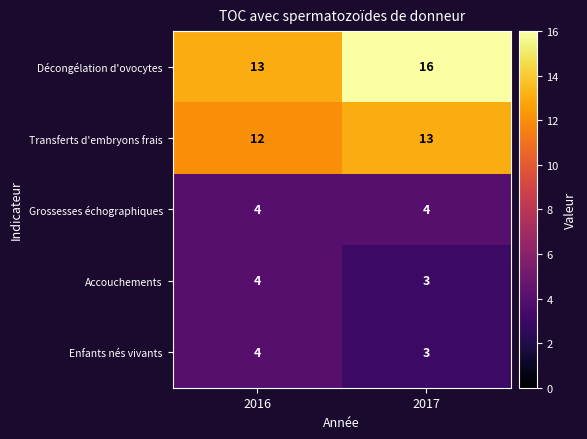

Which category has the lowest value in the Décongélation d'ovocytes series?

2016